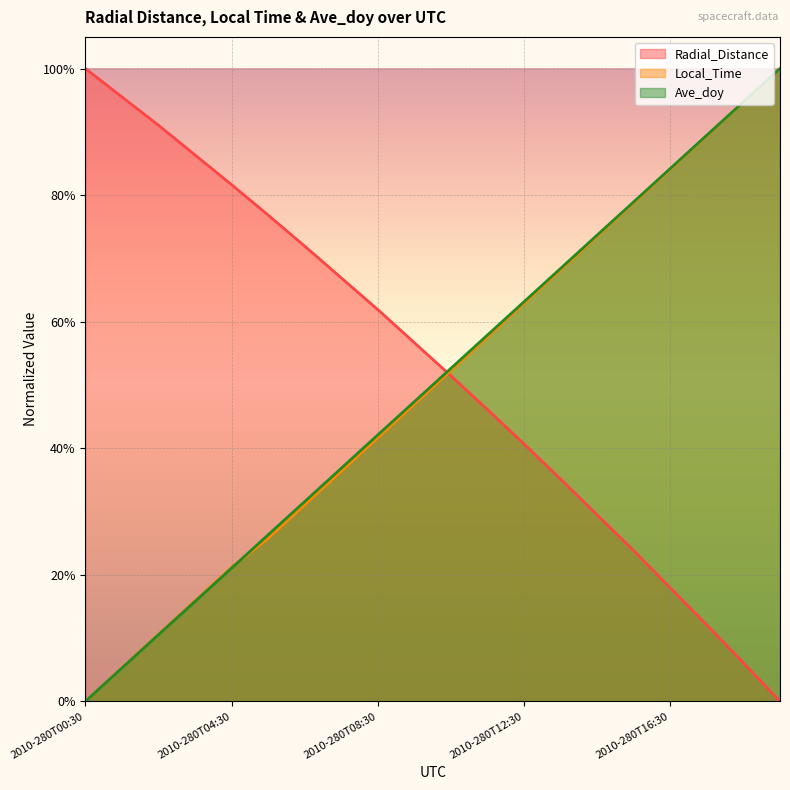

How many values in Local_Time are above zero?

19